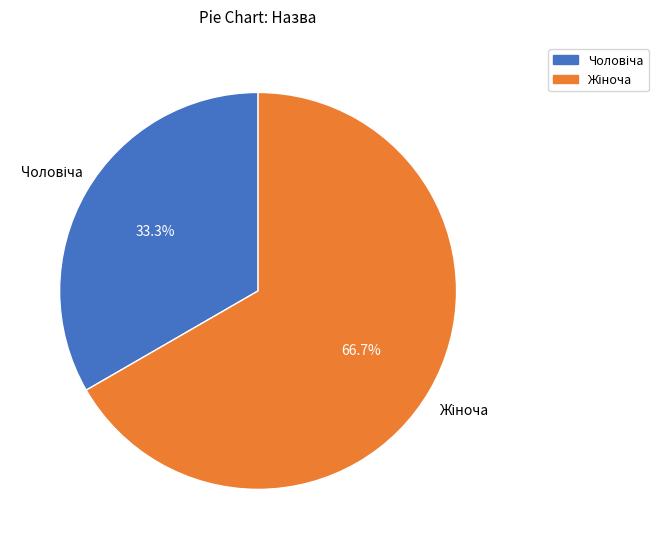

How many segments does this pie chart have?

2